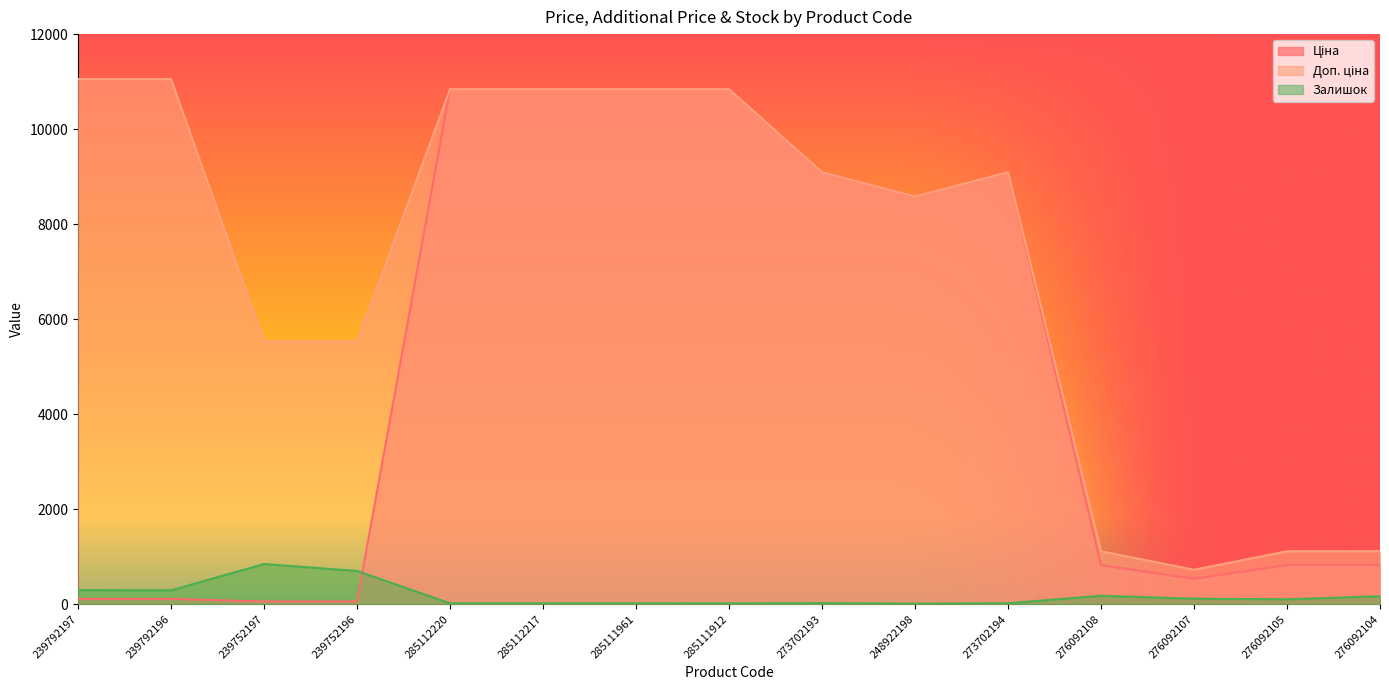

Read the Доп. ціна value at 276092108.

1114.0